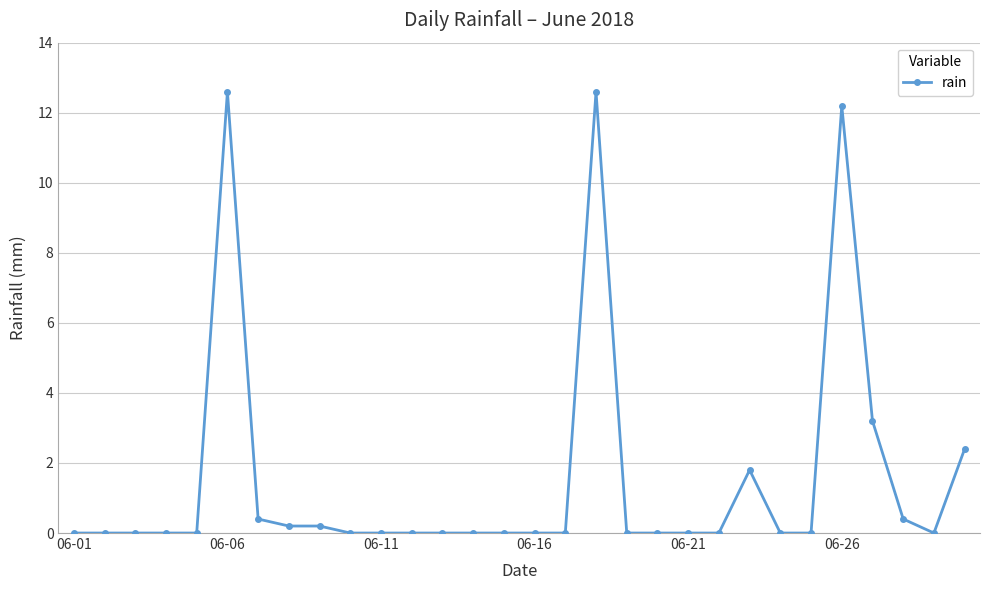

What is the sum of all values?

46.0